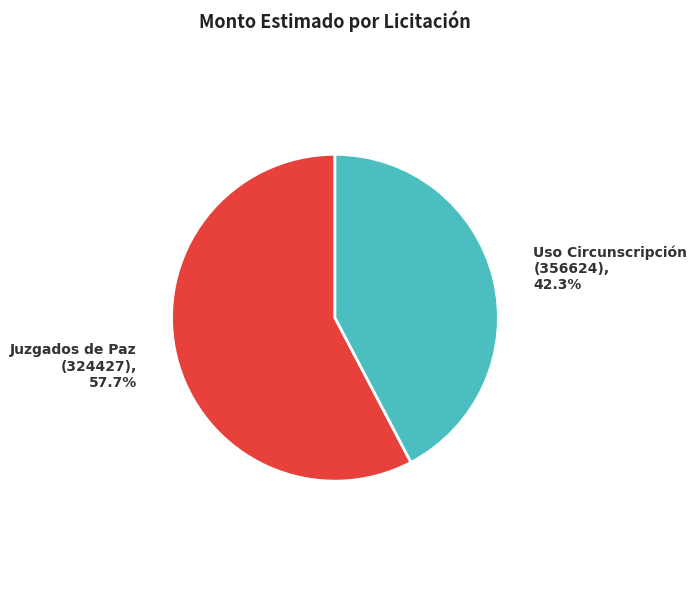

How many slices are in this pie chart?

2